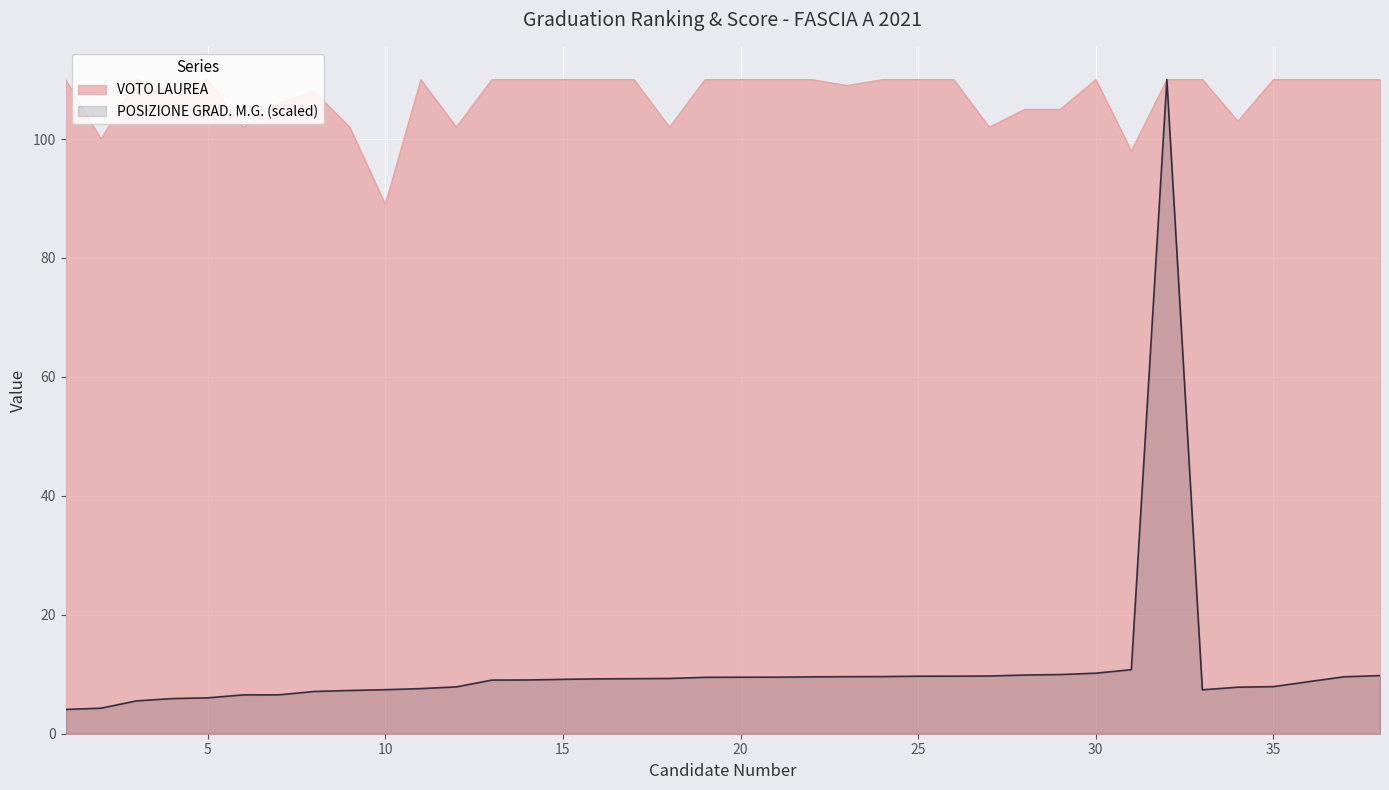

List the series in order of their overall mean, lowest first.

POSIZIONE GRAD. M.G. (scaled), VOTO LAUREA